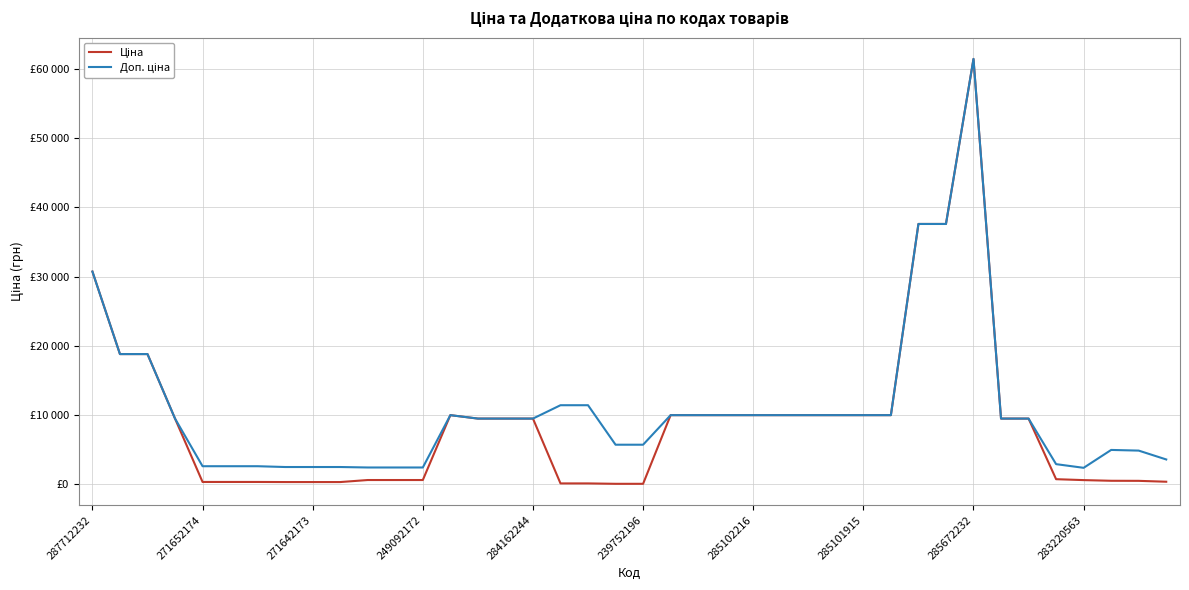

Is this an area chart (filled region under the line)?

No